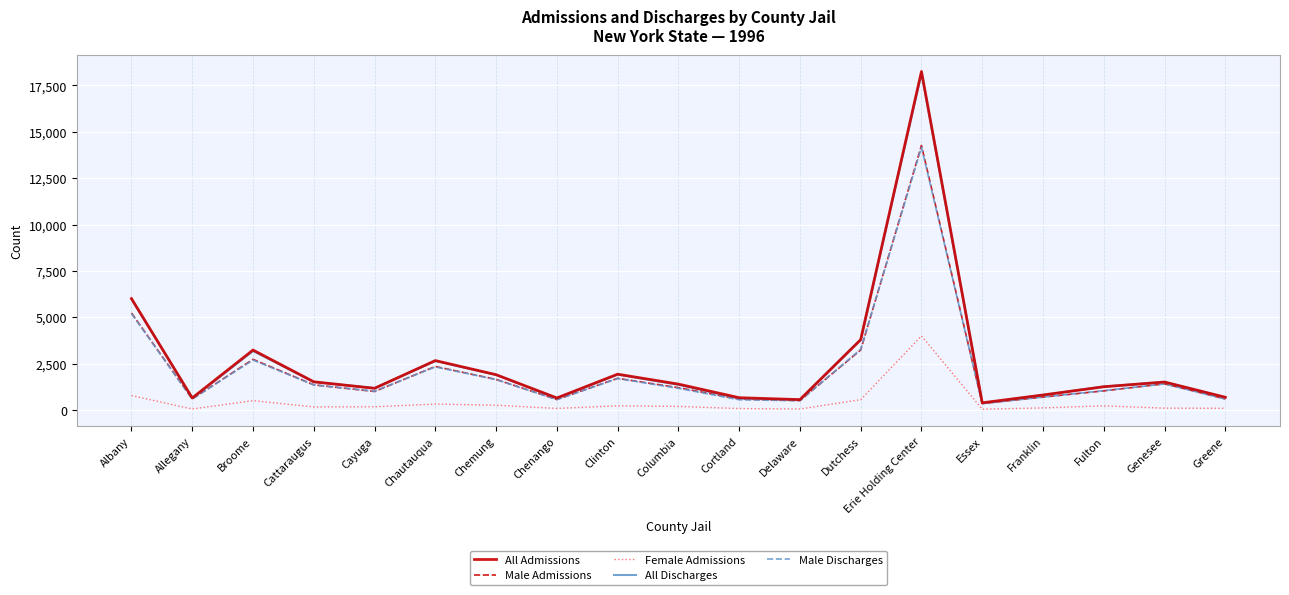

At which category is the sum across all series the highest?

Erie Holding Center